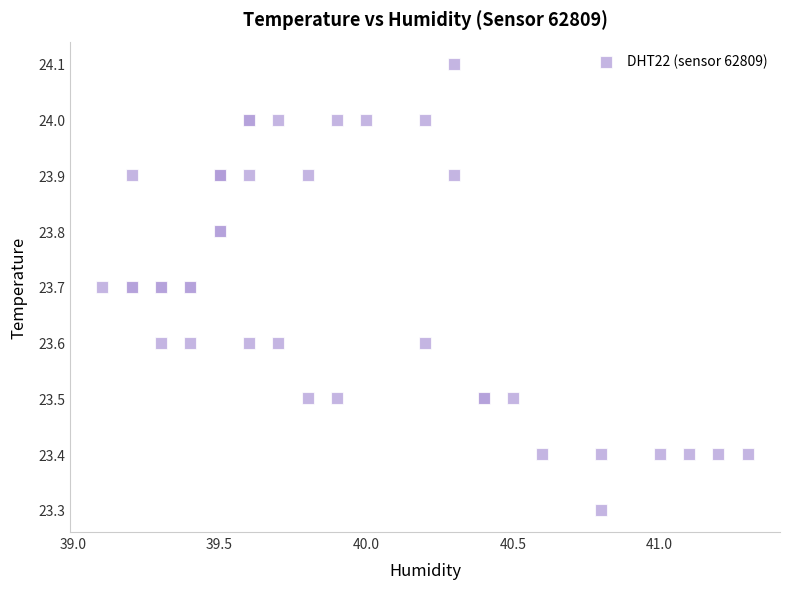

What Y value in the scatter plot is closest to 23?

23.3